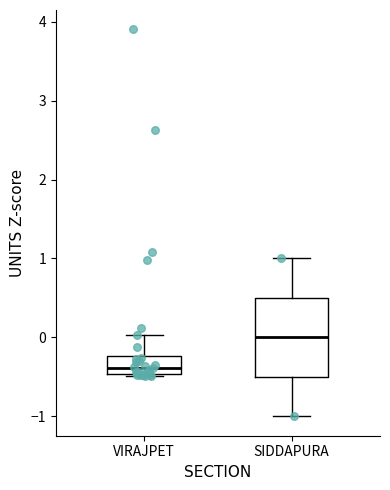

Reading left to right, transcribe this box plot: for each box, give where its median line is, the range the box spans, and where its two whiskers end, as read against the y-axis. The values are not printed on the chart, so give them approximately, as read against the axis.

VIRAJPET: median -0.4, box -0.5 to -0.2, whiskers -0.5 to 0.0
SIDDAPURA: median 0.0, box -0.5 to 0.5, whiskers -1.0 to 1.0